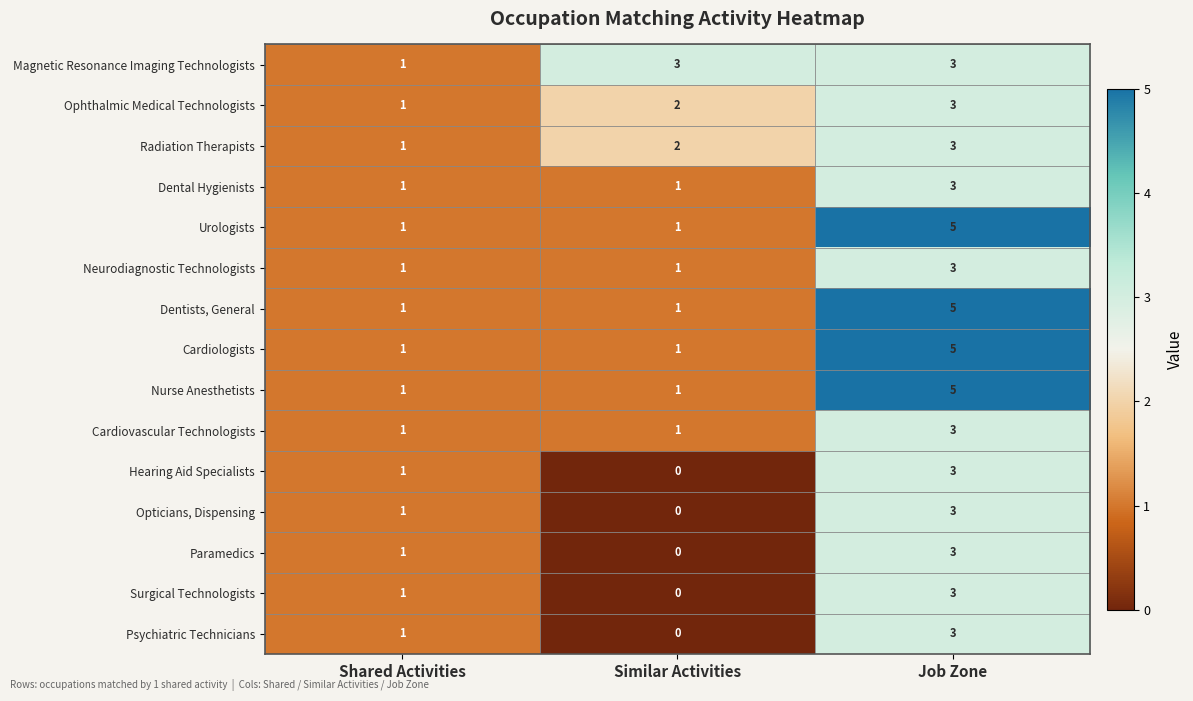

At which category is the sum across all series the highest?

Job Zone